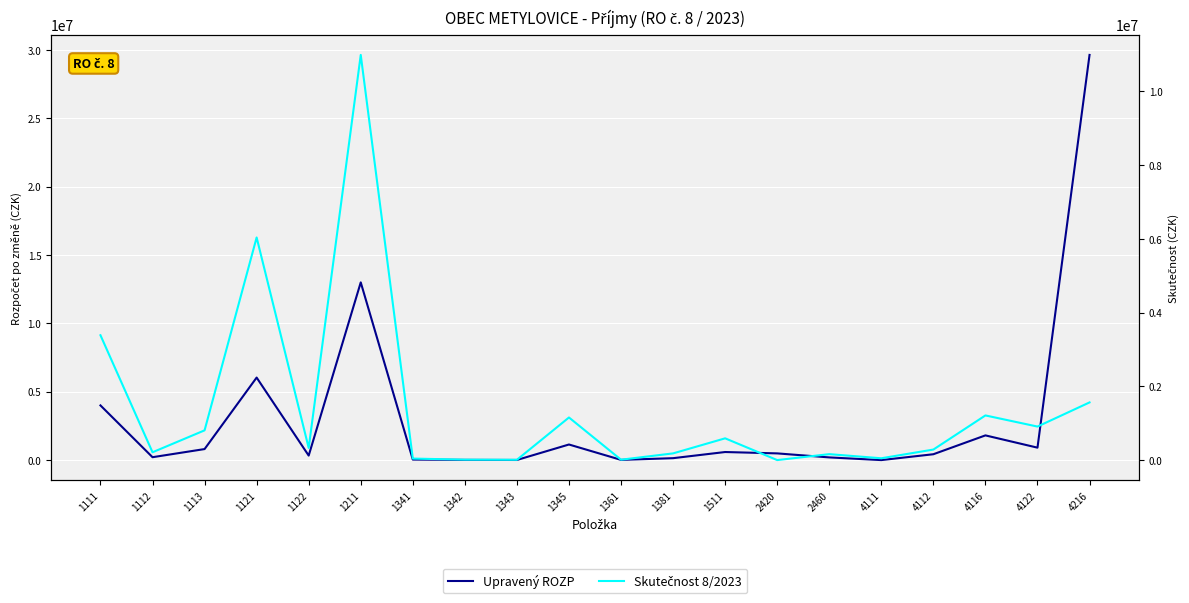

What is the value of the Skutečnost 8/2023 point at the 19th from the left?

908846.0